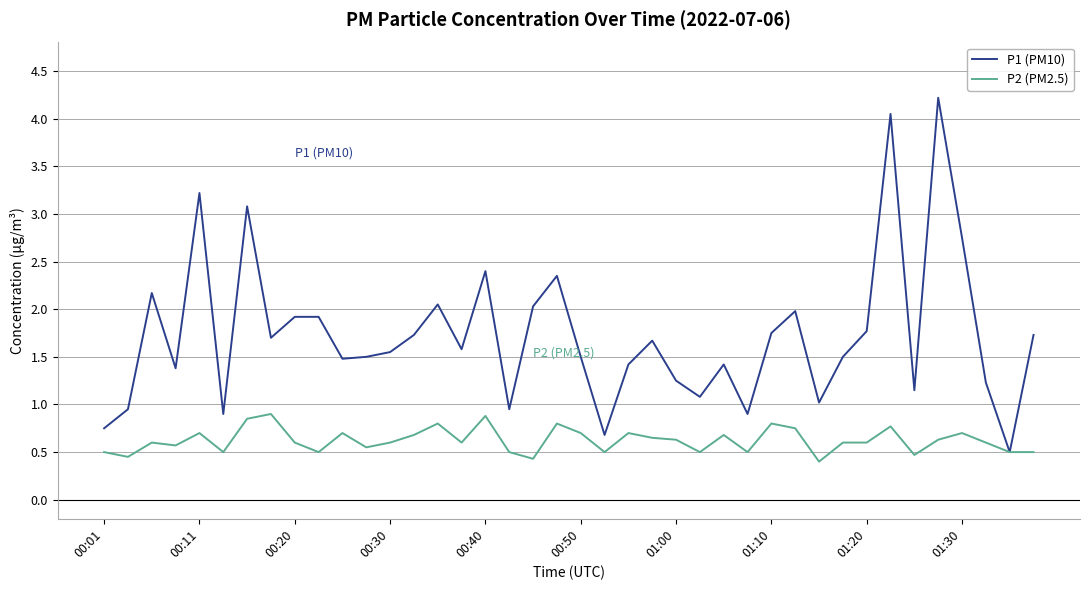

How many categories are shown in the chart?

40